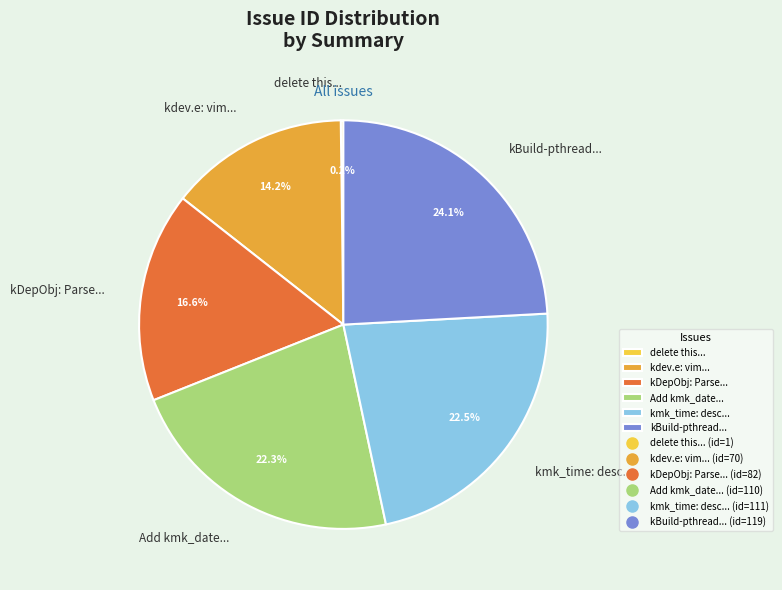

Between kDepObj: Parse... and kmk_time: desc..., which is larger?

kmk_time: desc...